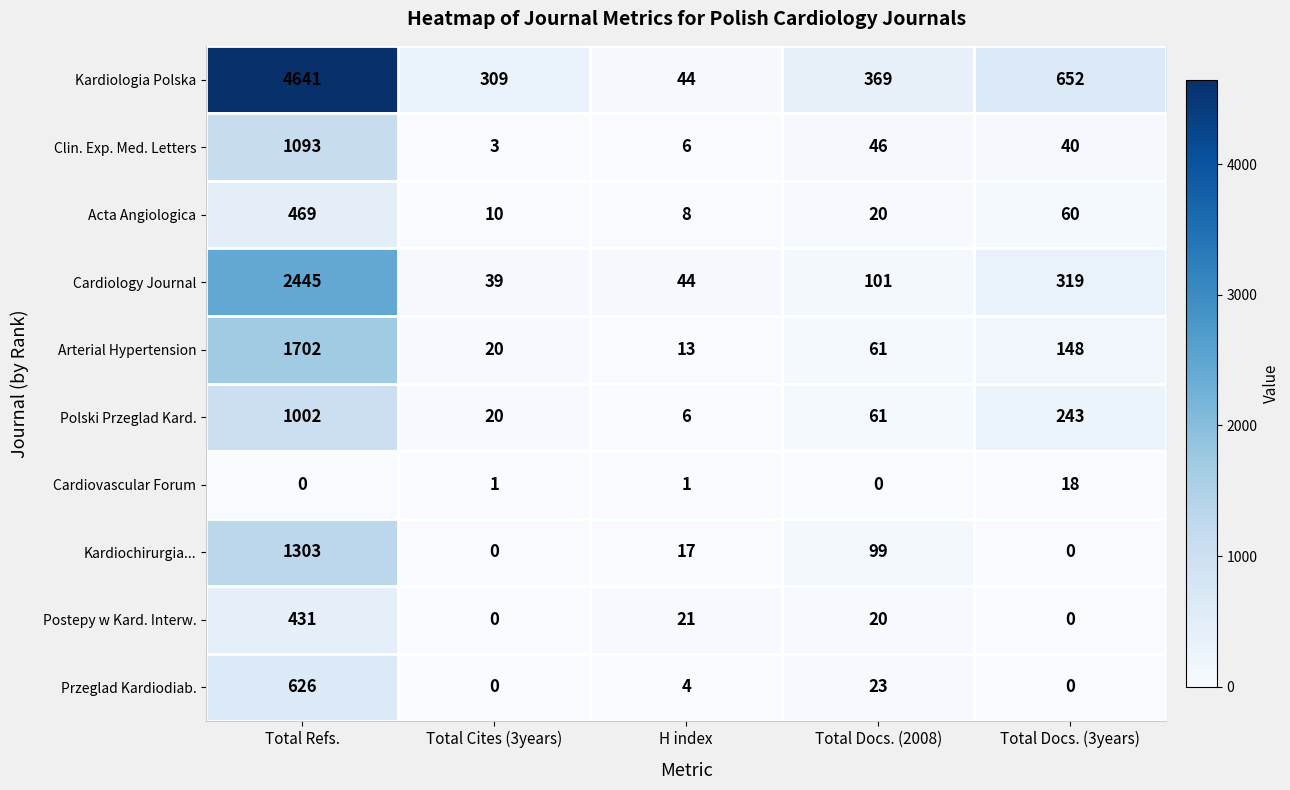

What is the sum of all Postepy w Kard. Interw. values?

472